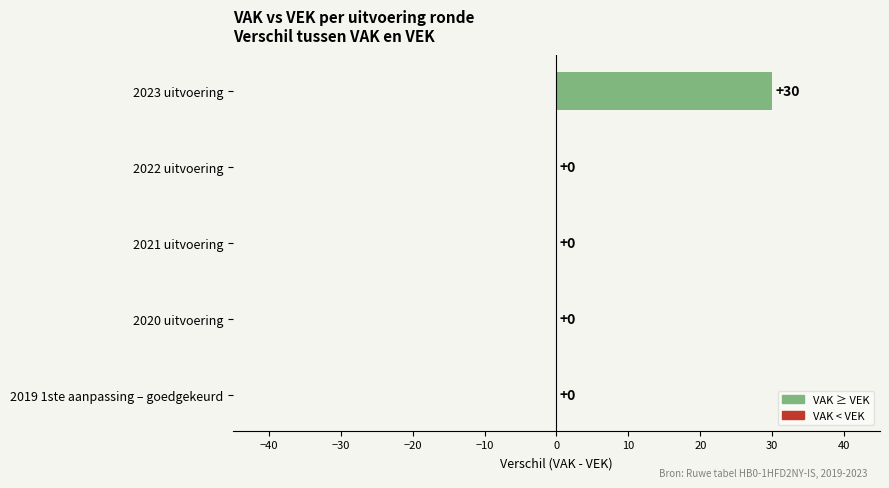

What is the maximum value shown in the chart?

30